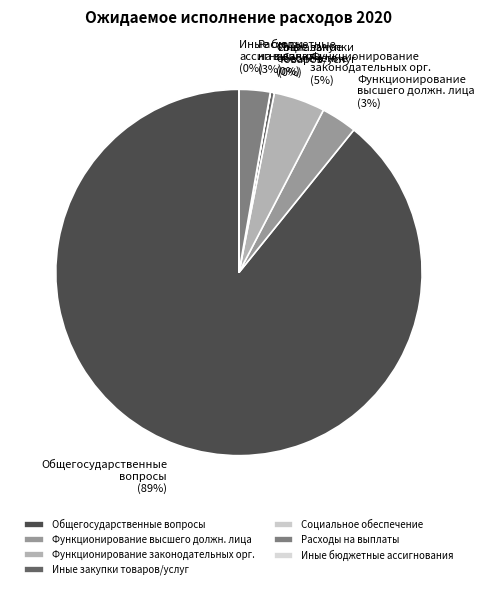

What percentage is the Функционирование законодательных орг. slice, to the nearest percent?

5%